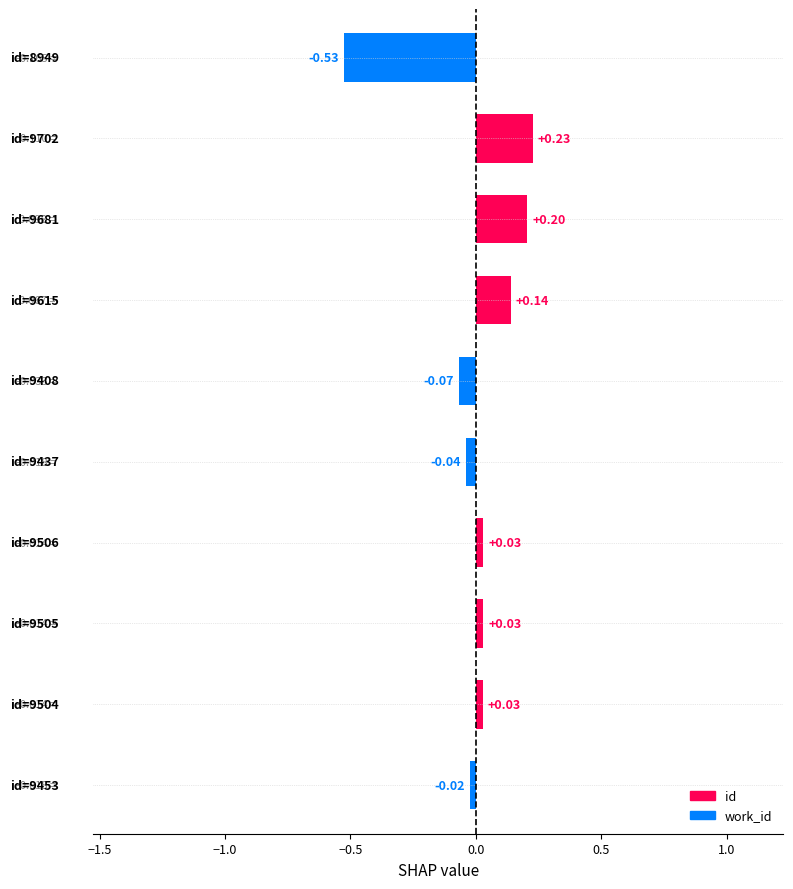

What is the difference between the maximum and minimum values?

0.8